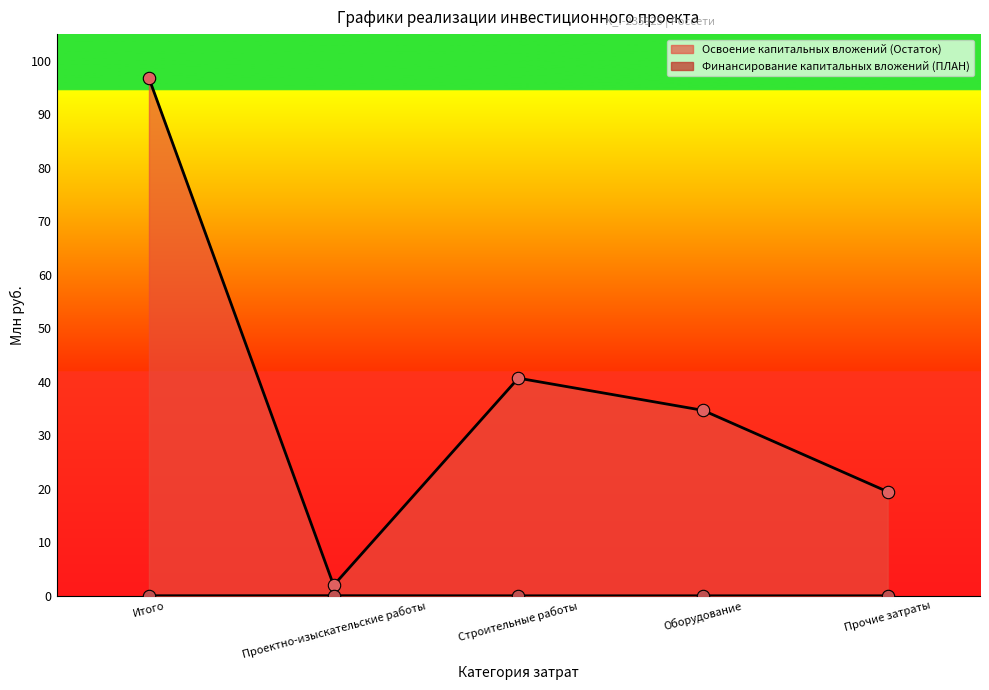

Is the value of Финансирование капитальных вложений (ПЛАН) at Строительные работы greater than the value of Освоение капитальных вложений (Остаток) at Итого?

No